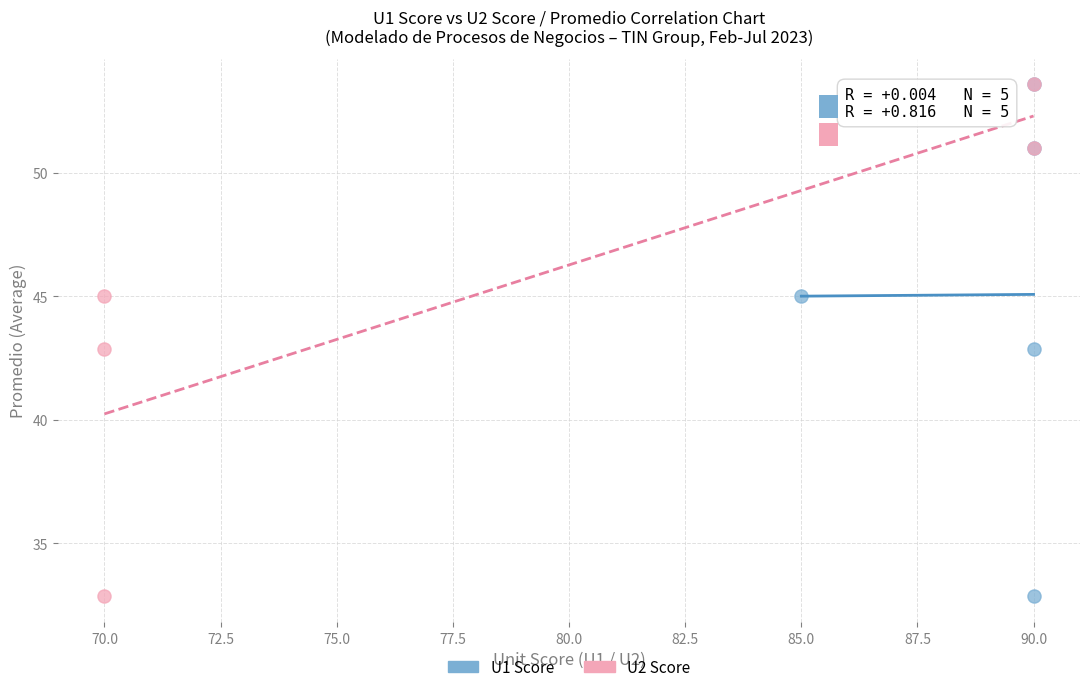

What are all the series names shown in the legend?

U1 Score, U2 Score